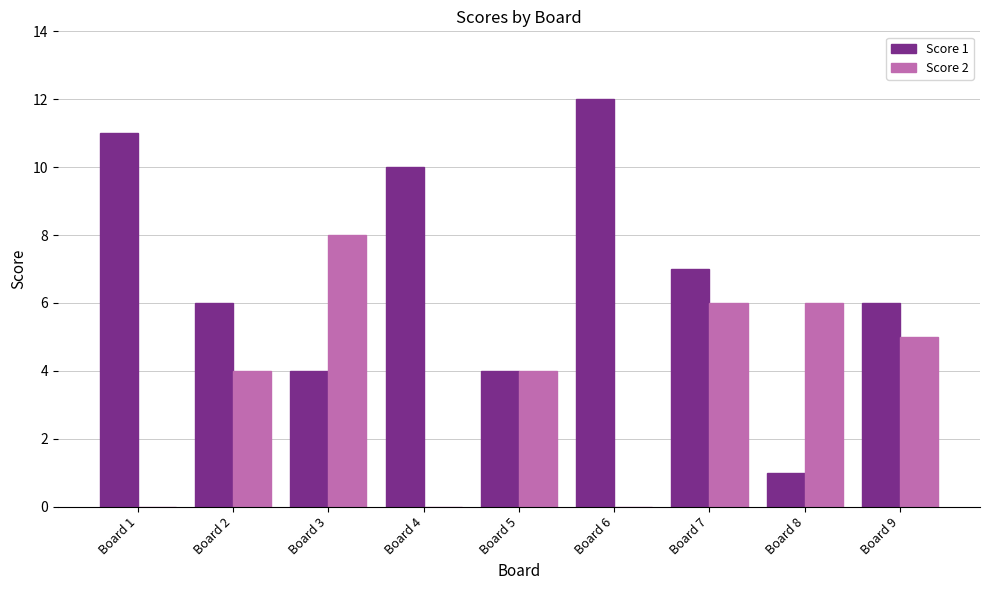

Reading right to left, list all the values displayed in this chart.

Score 1: Board 9=6	Board 8=1	Board 7=7	Board 6=12	Board 5=4	Board 4=10	Board 3=4	Board 2=6	Board 1=11
Score 2: Board 9=5	Board 8=6	Board 7=6	Board 6=0	Board 5=4	Board 4=0	Board 3=8	Board 2=4	Board 1=0